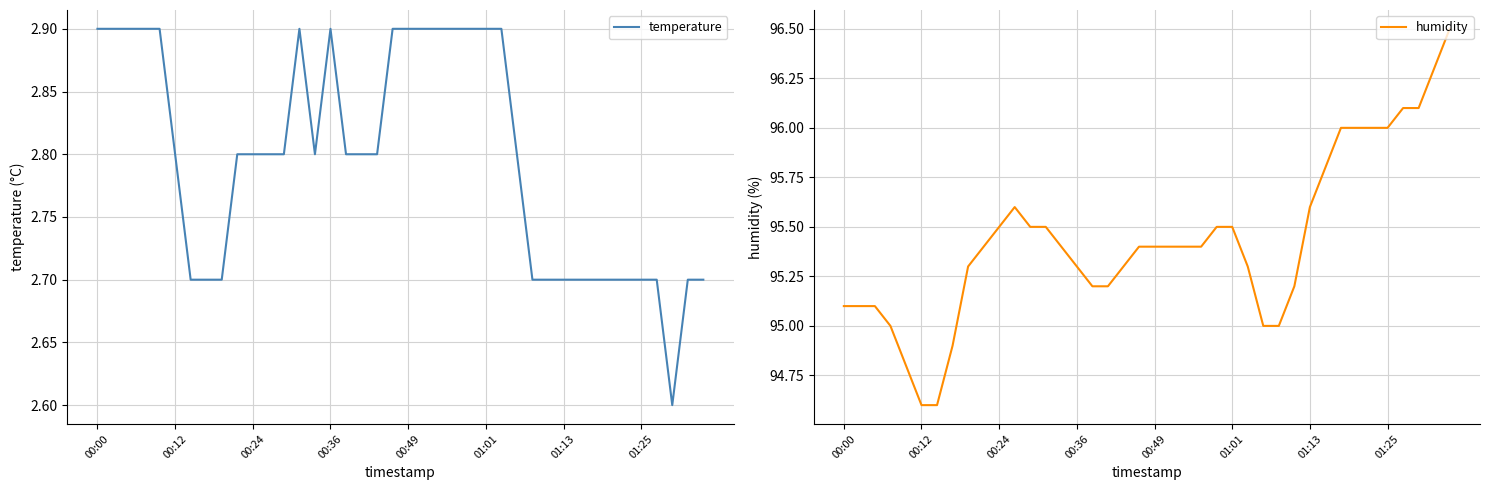

In temperature, how many points are higher than both neighbors (excluding endpoints)?

2